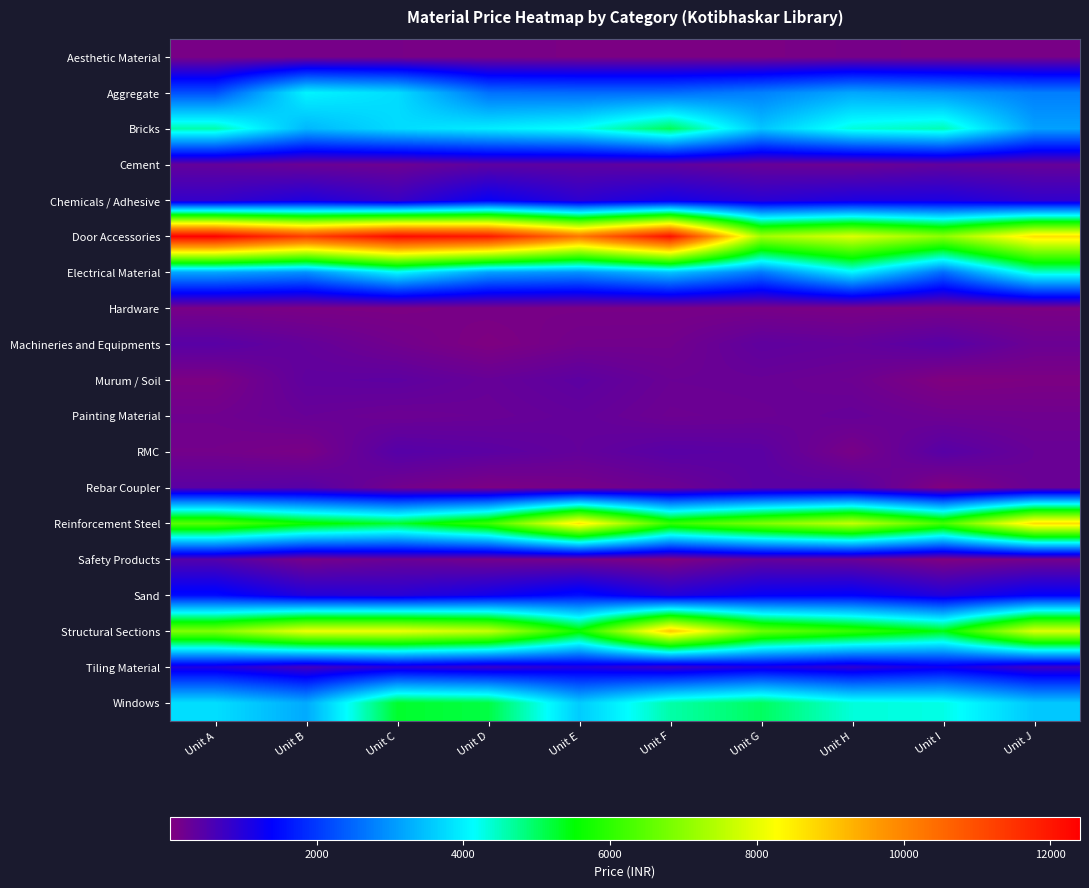

Reading left to right, list all the values displayed in this chart.

Aesthetic Material: Unit A=81.8	Unit B=112.4	Unit C=100.8	Unit D=93.7	Unit E=70.2	Unit F=70.2	Unit G=65.0	Unit H=107.9	Unit I=93.9	Unit J=99.5
Aggregate: Unit A=2243.9	Unit B=4038.1	Unit C=3778.3	Unit D=2606.3	Unit E=2548.6	Unit F=2551.6	Unit G=2780.0	Unit H=3196.8	Unit I=3021.4	Unit J=2755.4
Bricks: Unit A=4589.4	Unit B=3370.5	Unit C=3764.4	Unit D=3955.9	Unit E=4187.4	Unit F=5036.7	Unit G=3525.8	Unit H=4337.5	Unit I=4539.3	Unit J=3130.4
Cement: Unit A=320.2	Unit B=241.3	Unit C=222.3	Unit D=381.8	Unit E=384.8	Unit F=356.5	Unit G=265.5	Unit H=228.2	Unit I=334.1	Unit J=290.0
Chemicals / Adhesive: Unit A=812.0	Unit B=1047.2	Unit C=756.8	Unit D=1308.1	Unit E=898.2	Unit F=1152.6	Unit G=931.6	Unit H=1062.8	Unit I=1079.6	Unit J=851.6
Door Accessories: Unit A=12402.2	Unit B=11273.3	Unit C=12227.6	Unit D=11968.2	Unit E=10244.4	Unit F=12125.2	Unit G=7287.0	Unit H=7911.0	Unit I=7035.8	Unit J=8661.9
Electrical Material: Unit A=3193.4	Unit B=2952.5	Unit C=4097.0	Unit D=3127.9	Unit E=2972.2	Unit F=3509.7	Unit G=2684.7	Unit H=4042.5	Unit I=2548.5	Unit J=4421.7
Hardware: Unit A=96.1	Unit B=67.7	Unit C=58.1	Unit D=98.2	Unit E=92.9	Unit F=93.9	Unit G=96.0	Unit H=61.5	Unit I=75.6	Unit J=63.6
Machineries and Equipments: Unit A=431.6	Unit B=311.6	Unit C=165.4	Unit D=31.8	Unit E=155.5	Unit F=162.6	Unit G=364.8	Unit H=318.8	Unit I=443.6	Unit J=236.1
Murum / Soil: Unit A=59.8	Unit B=356.6	Unit C=380.4	Unit D=280.6	Unit E=385.5	Unit F=246.9	Unit G=261.4	Unit H=213.8	Unit I=12.7	Unit J=53.9
Painting Material: Unit A=179.7	Unit B=270.5	Unit C=222.2	Unit D=251.3	Unit E=311.1	Unit F=212.4	Unit G=236.6	Unit H=288.3	Unit I=209.3	Unit J=186.5
RMC: Unit A=144.9	Unit B=80.6	Unit C=464.8	Unit D=404.1	Unit E=316.7	Unit F=435.7	Unit G=401.8	Unit H=93.3	Unit I=446.3	Unit J=269.7
Rebar Coupler: Unit A=403.7	Unit B=448.0	Unit C=159.0	Unit D=55.0	Unit E=114.0	Unit F=213.6	Unit G=409.0	Unit H=430.4	Unit I=3.5	Unit J=255.4
Reinforcement Steel: Unit A=6463.0	Unit B=5666.2	Unit C=5249.1	Unit D=6137.5	Unit E=8607.1	Unit F=6078.7	Unit G=6876.7	Unit H=7628.3	Unit I=6243.6	Unit J=8724.9
Safety Products: Unit A=481.2	Unit B=125.9	Unit C=248.6	Unit D=150.4	Unit E=142.4	Unit F=18.4	Unit G=304.8	Unit H=251.3	Unit I=25.7	Unit J=139.3
Sand: Unit A=1494.0	Unit B=1012.5	Unit C=944.3	Unit D=1192.4	Unit E=1549.7	Unit F=1014.3	Unit G=1323.9	Unit H=1388.4	Unit I=1011.1	Unit J=1364.3
Structural Sections: Unit A=6905.0	Unit B=8095.4	Unit C=8100.9	Unit D=7661.0	Unit E=5656.3	Unit F=9008.9	Unit G=6693.5	Unit H=6089.3	Unit I=5433.5	Unit J=7909.0
Tiling Material: Unit A=1051.2	Unit B=674.5	Unit C=956.9	Unit D=794.1	Unit E=1032.7	Unit F=764.4	Unit G=1058.8	Unit H=885.4	Unit I=1198.9	Unit J=743.4
Windows: Unit A=3799.5	Unit B=3226.0	Unit C=5270.2	Unit D=5150.9	Unit E=3590.0	Unit F=4603.2	Unit G=4999.4	Unit H=4339.1	Unit I=4274.7	Unit J=3549.5